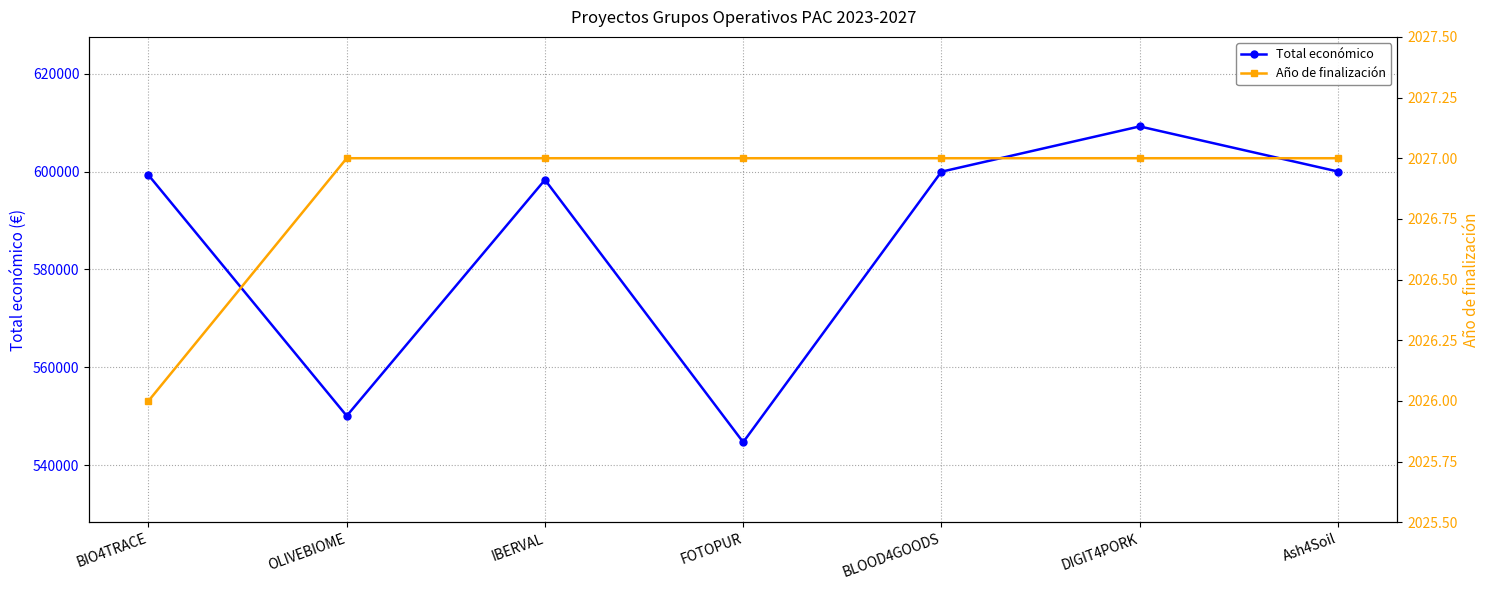

What is the label of the 1st point from the left?

BIO4TRACE